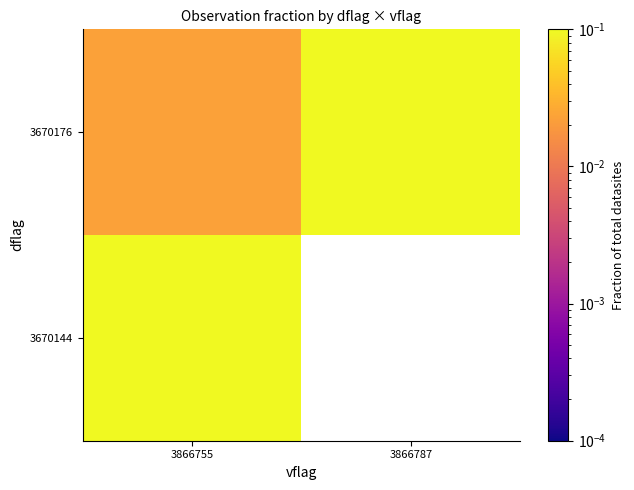

Which category has the highest value in the 3670144 series?

3866755